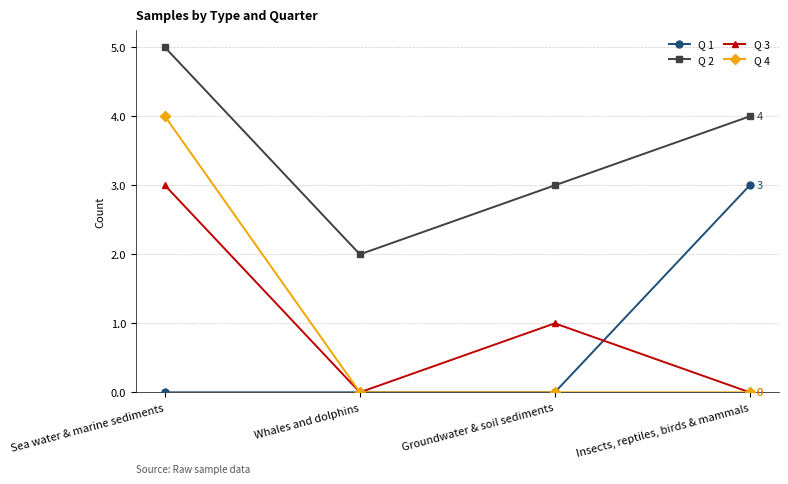

What is the value of the Q 3 point at the 3rd from the left?

1